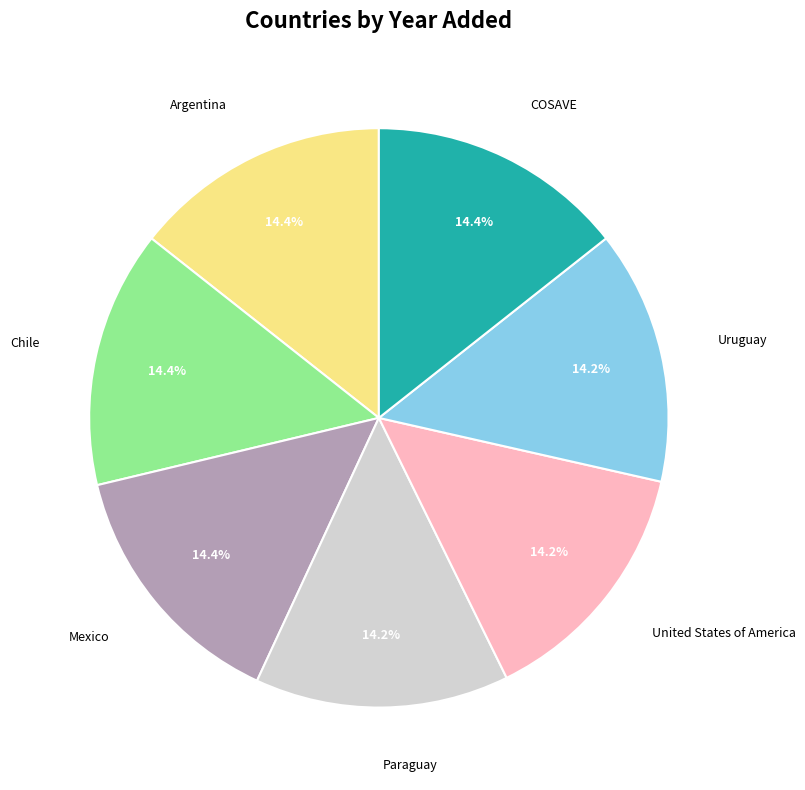

Is there a majority slice in this chart?

No